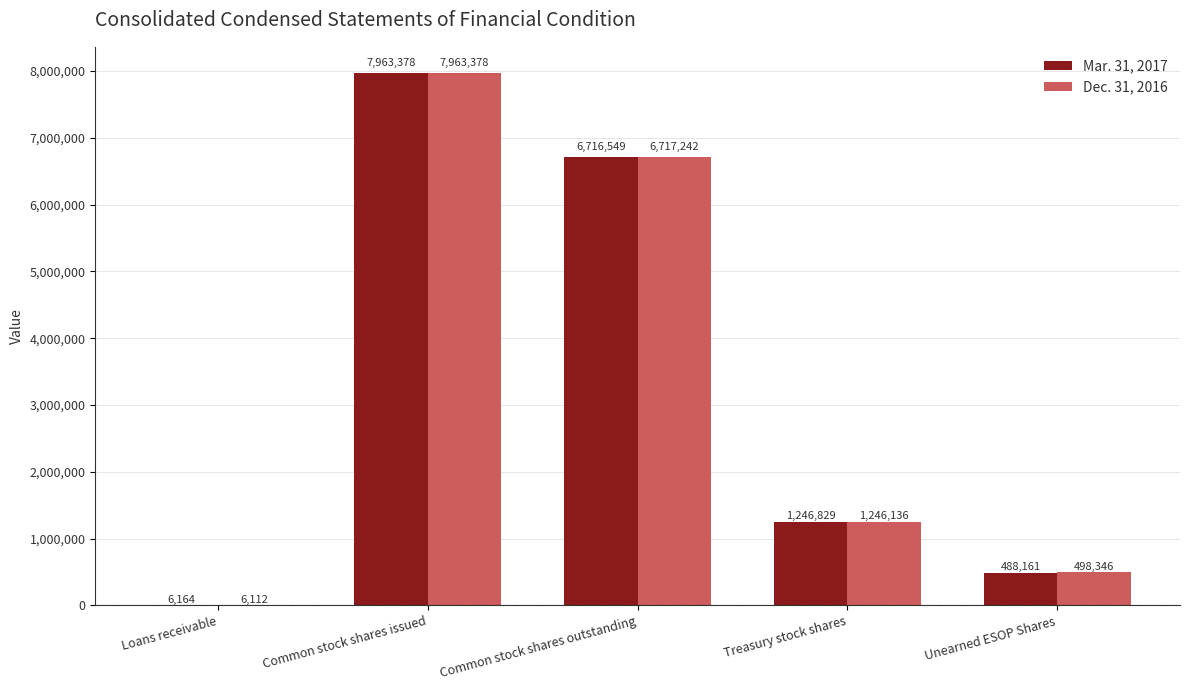

What are all the series names shown in the legend?

Mar. 31, 2017, Dec. 31, 2016